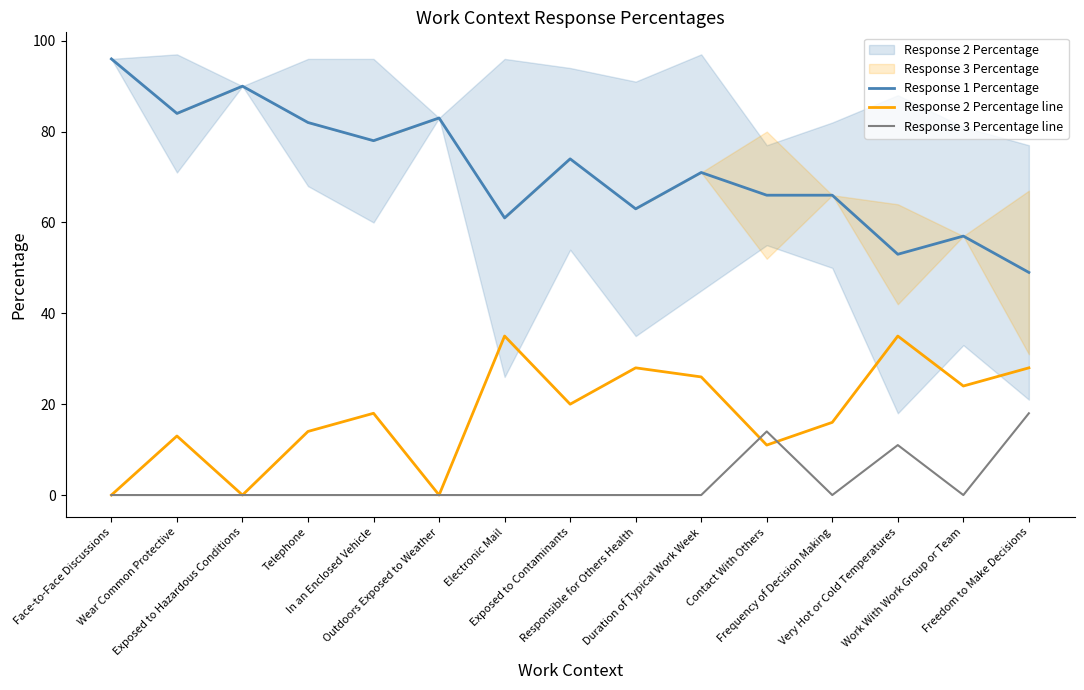

At which category does Response 1 Percentage reach its first local valley?

Wear Common Protective